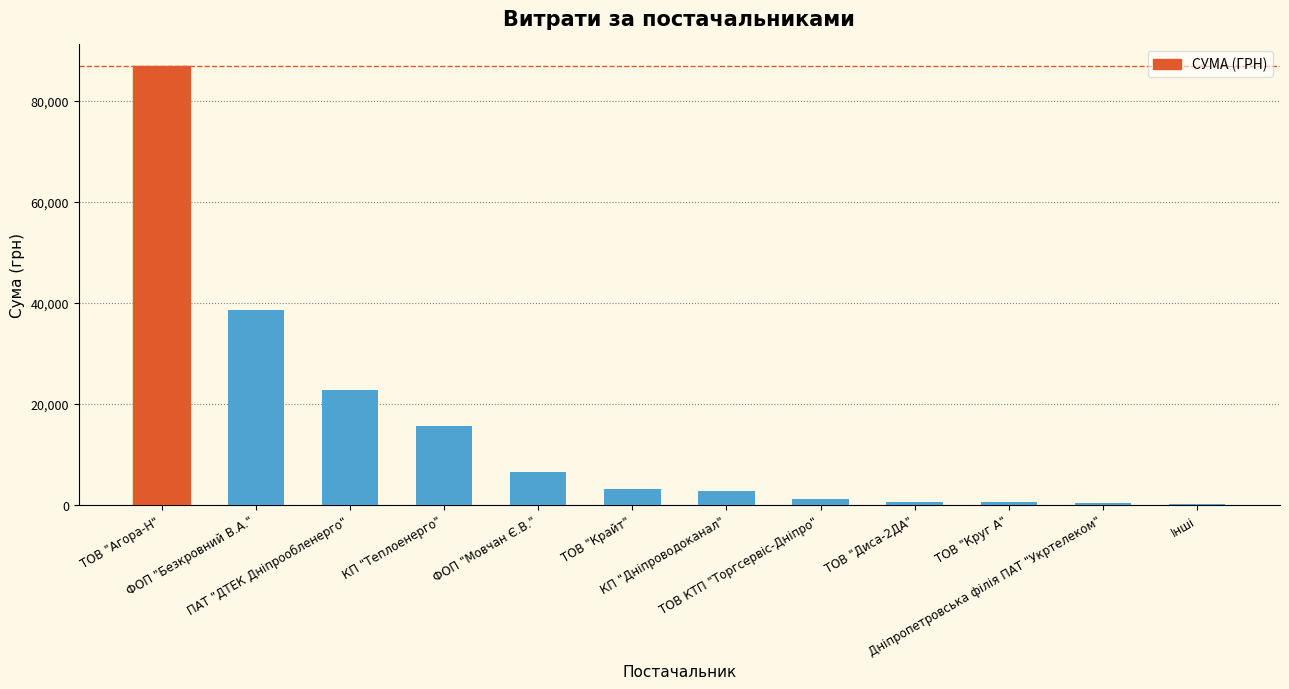

Is it true that the value at Дніпропетровська філія ПАТ "Укртелеком" is 327.5?

True